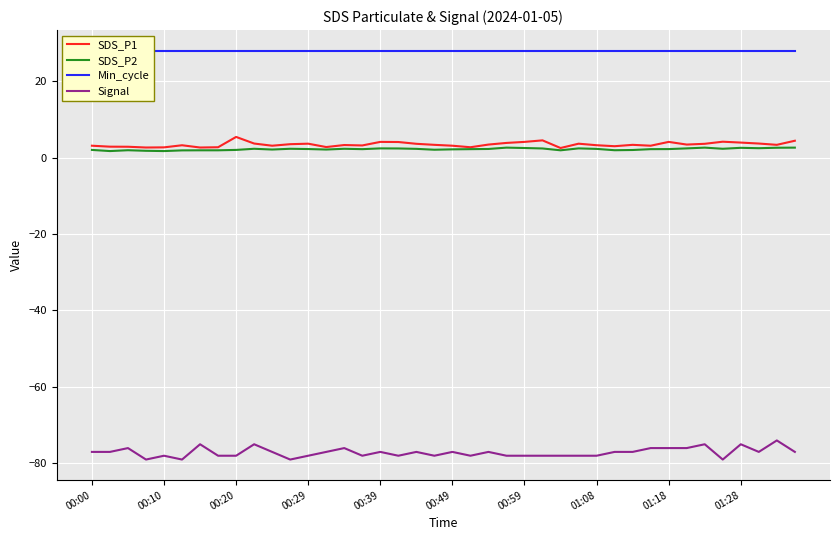

What is the value of the Min_cycle point at the 8th from the left?

28.0